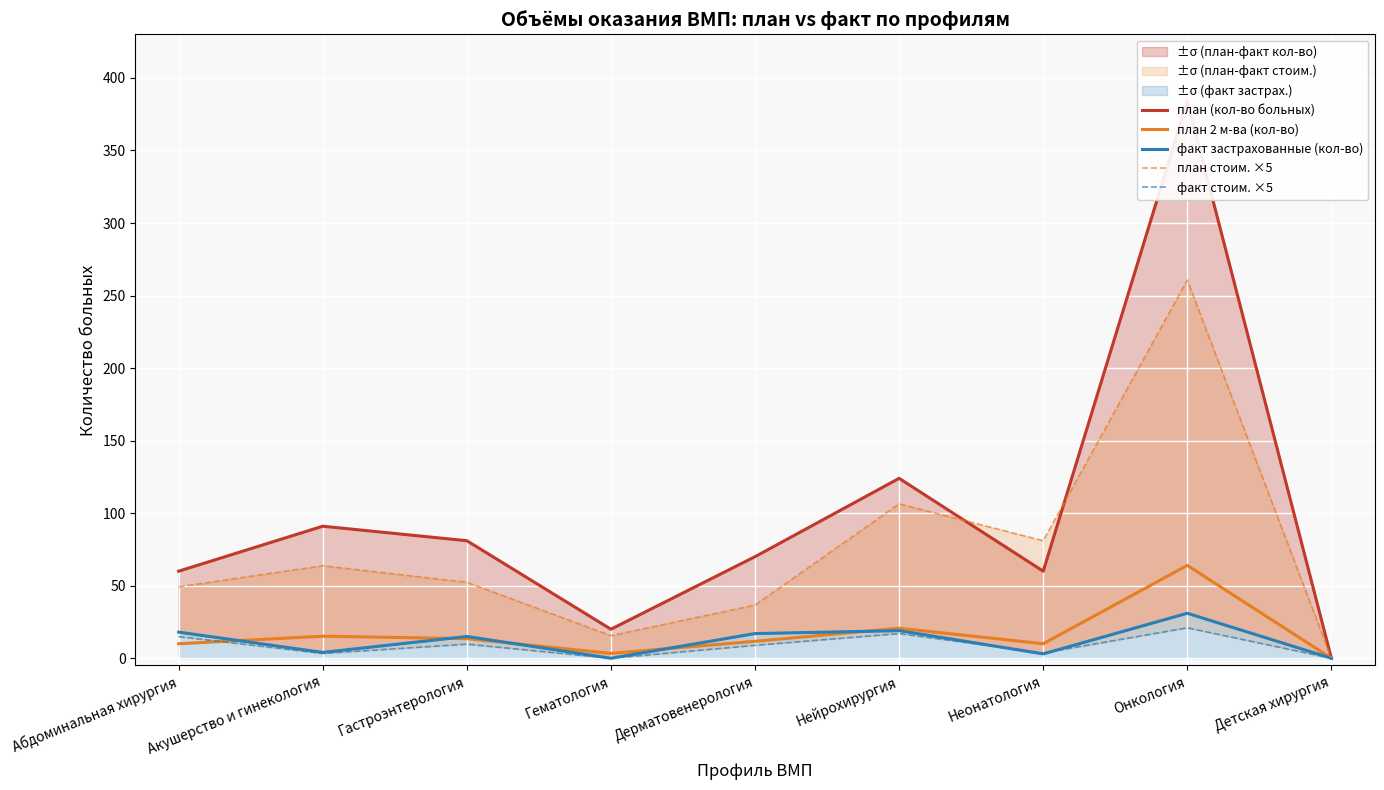

How many intersections are there between факт стоим. ×5 and факт застрахованные (кол-во)?

2